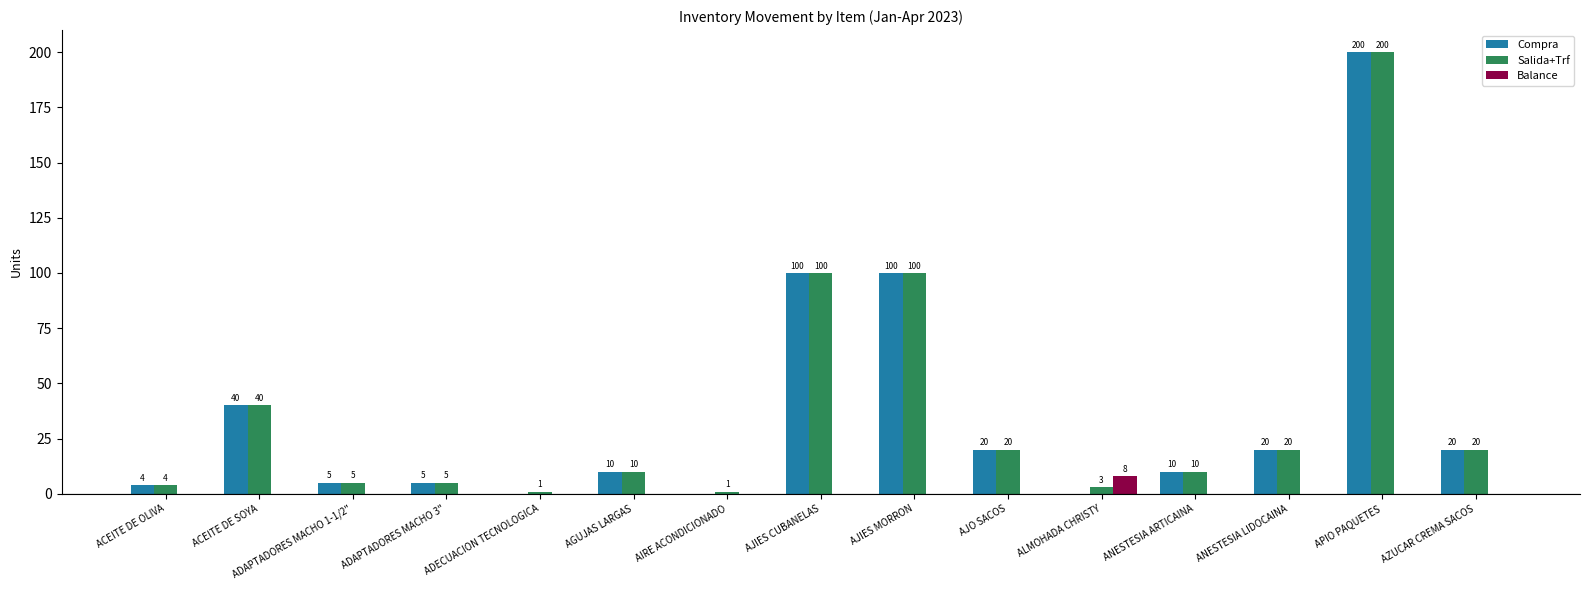

Which series has the largest total across all categories?

Salida+Trf